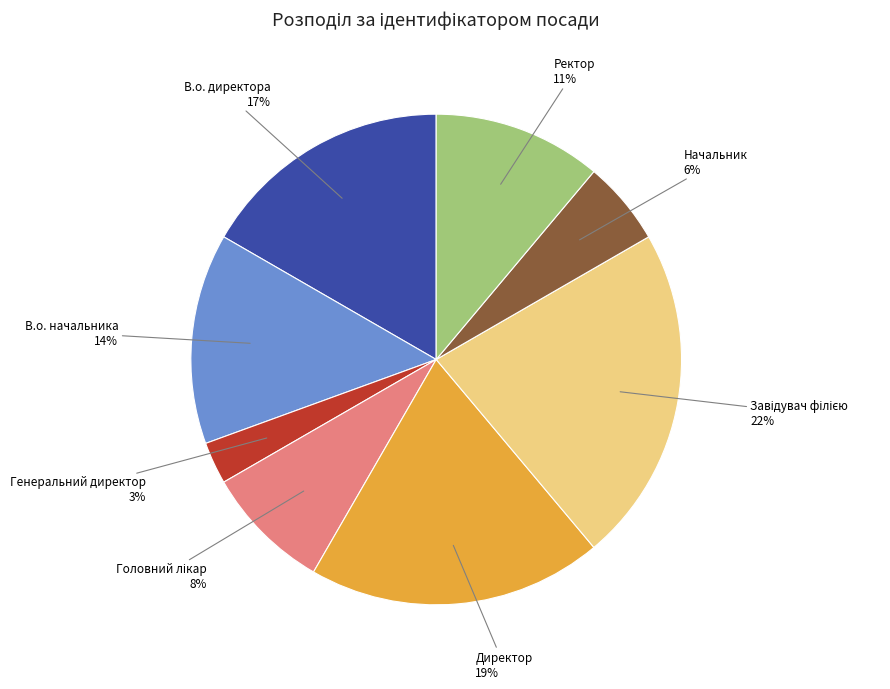

Is there a majority slice in this chart?

No